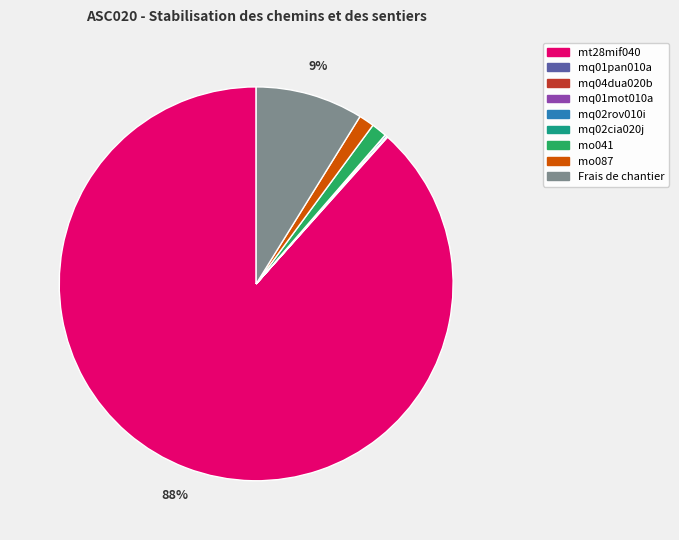

Which category has the biggest portion of the pie?

mt28mif040